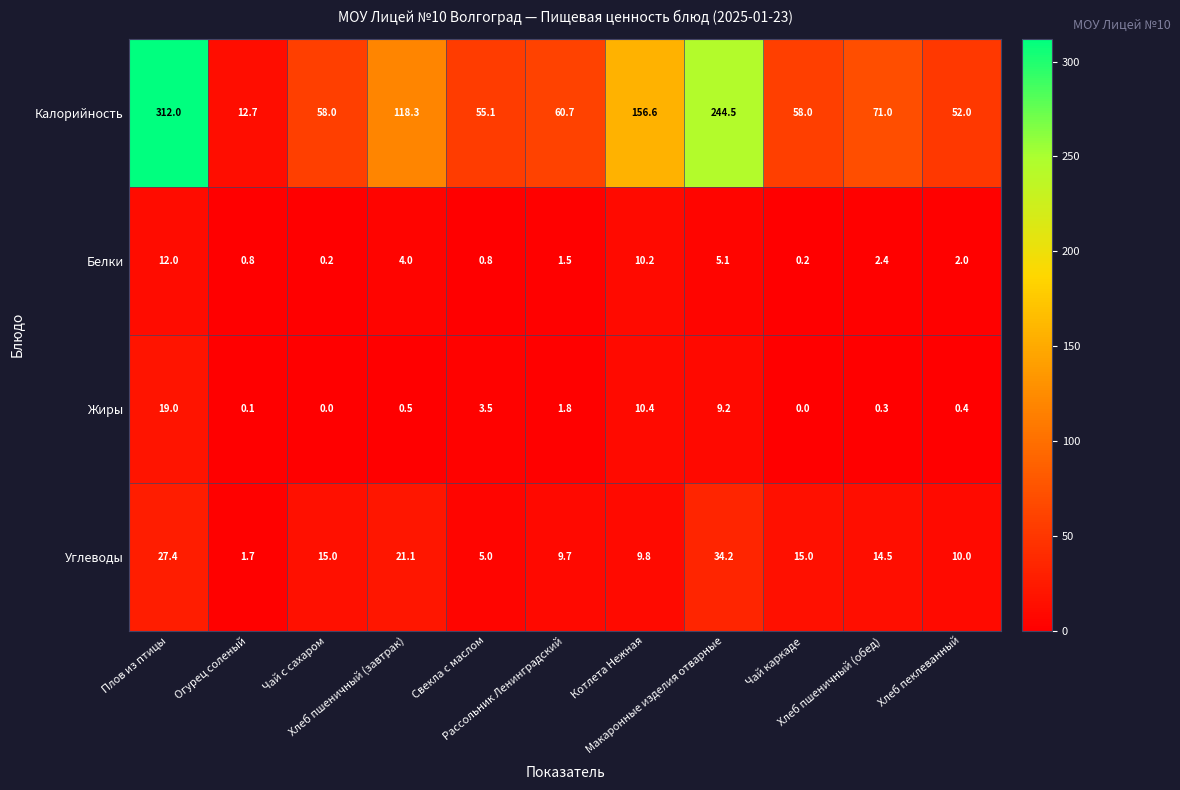

What is the average value of the Жиры series?

4.1